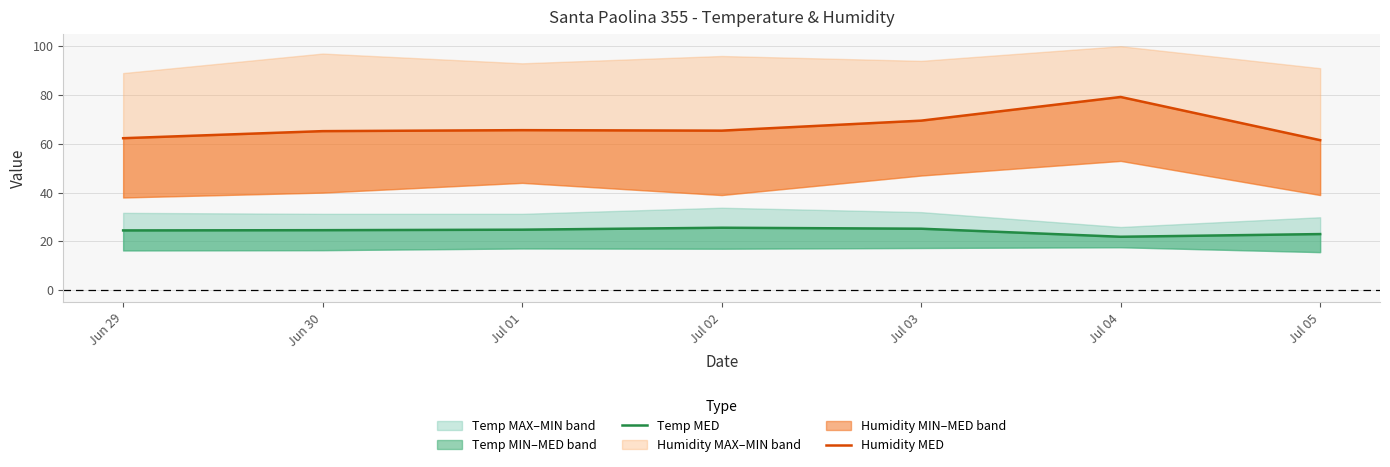

Is it true that Temp MED equals 37.5 at Jun 30?

False